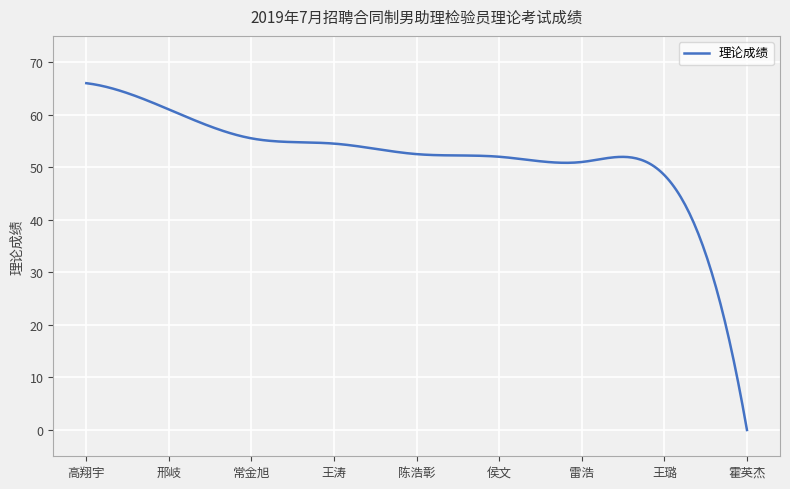

What is the average value?

51.9